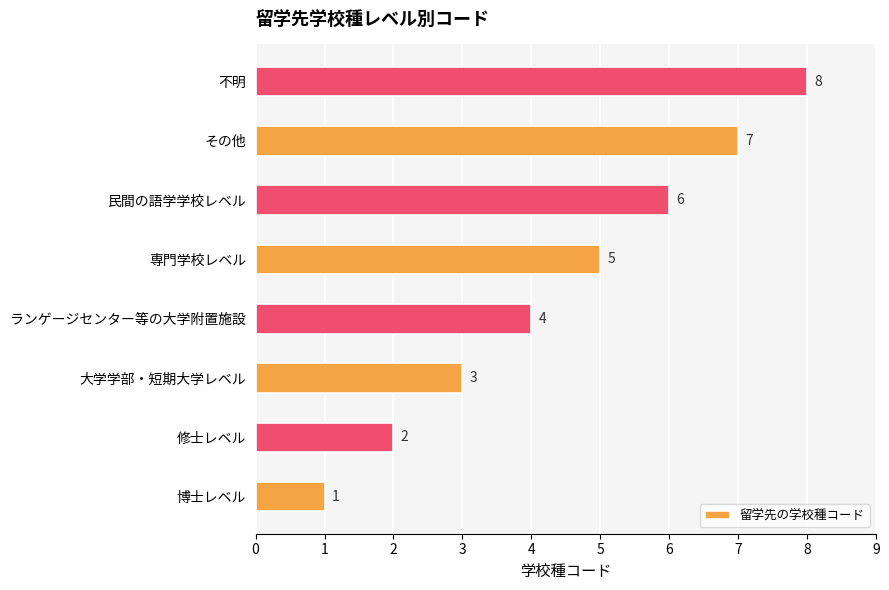

The chart shows a value of 4 at 民間の語学学校レベル. True or false?

False